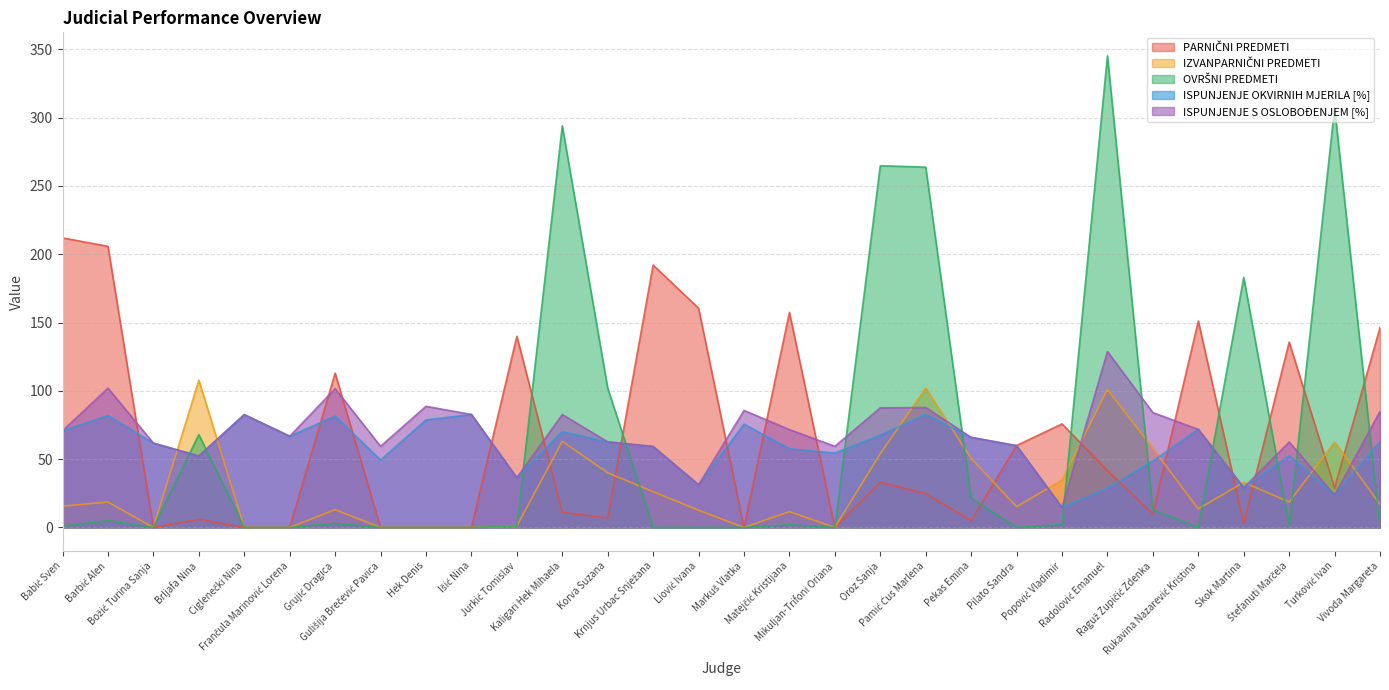

How many interior local valleys does the PARNIČNI PREDMETI series have?

8